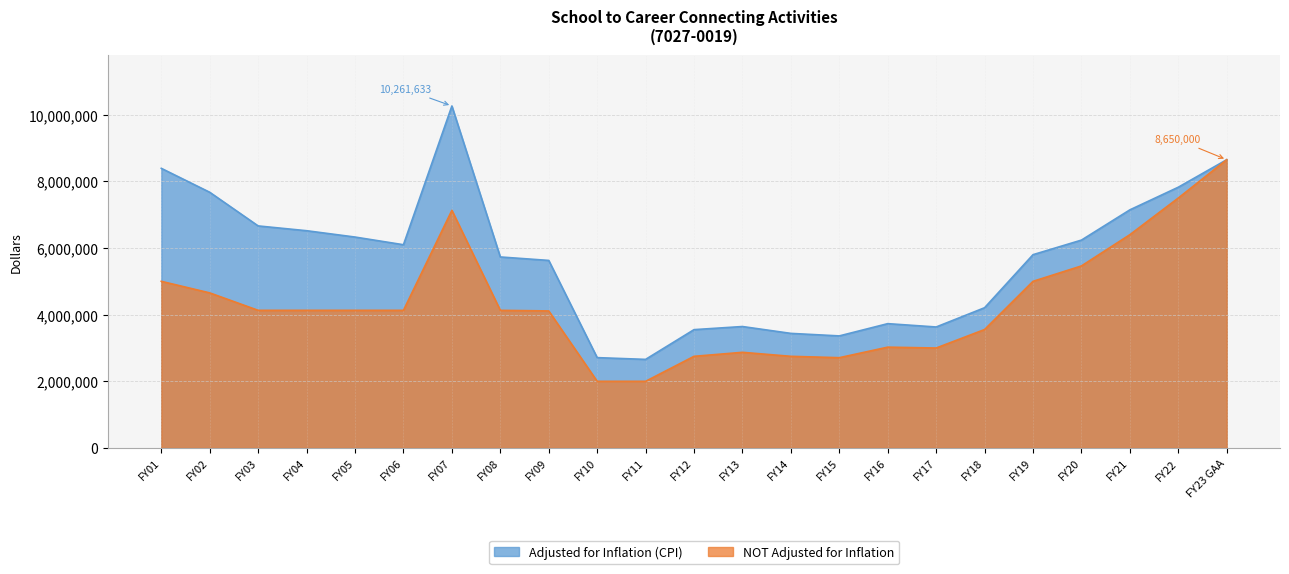

How many values in the Adjusted for Inflation (CPI) series exceed 5799889?

11